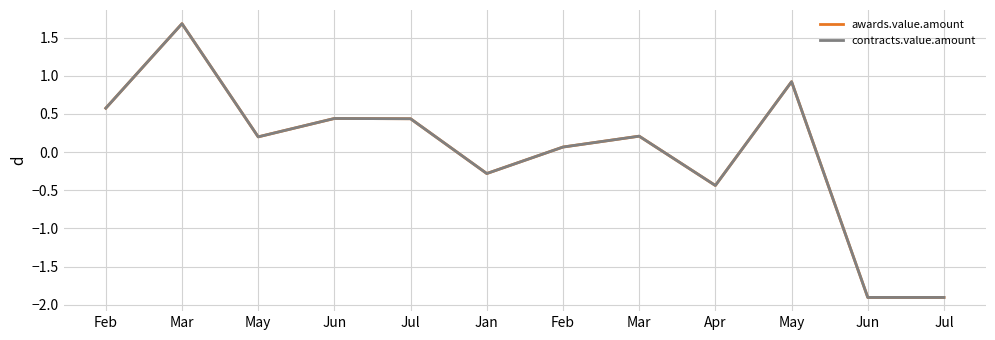

Does the chart display data point markers on the line(s)?

No